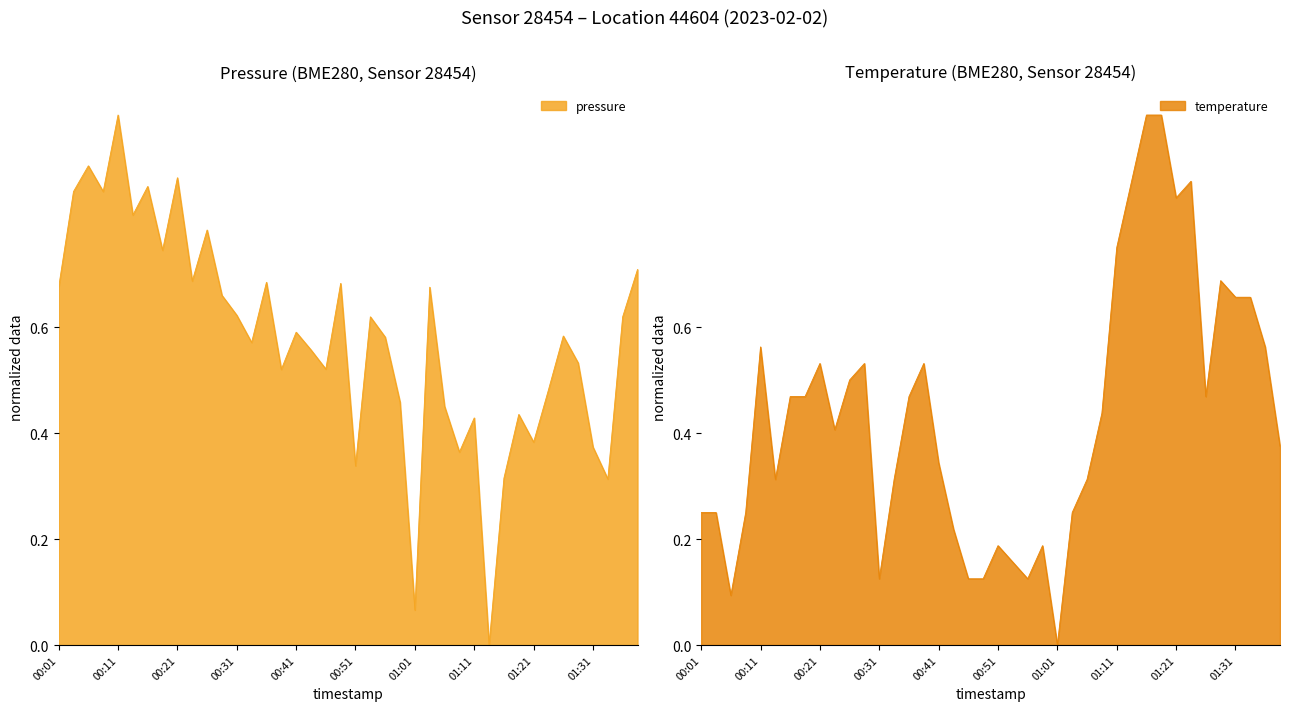

Rank the categories by pressure value from highest to lowest.

00:11, 00:06, 00:21, 00:16, 00:03, 00:09, 00:13, 00:26, 00:19, 01:39, 00:24, 00:36, 00:49, 00:01, 01:04, 00:29, 00:31, 00:54, 01:36, 00:41, 01:26, 00:56, 00:34, 00:44, 01:29, 00:47, 00:39, 01:24, 00:59, 01:06, 01:19, 01:11, 01:21, 01:31, 01:09, 00:51, 01:16, 01:34, 01:01, 01:14